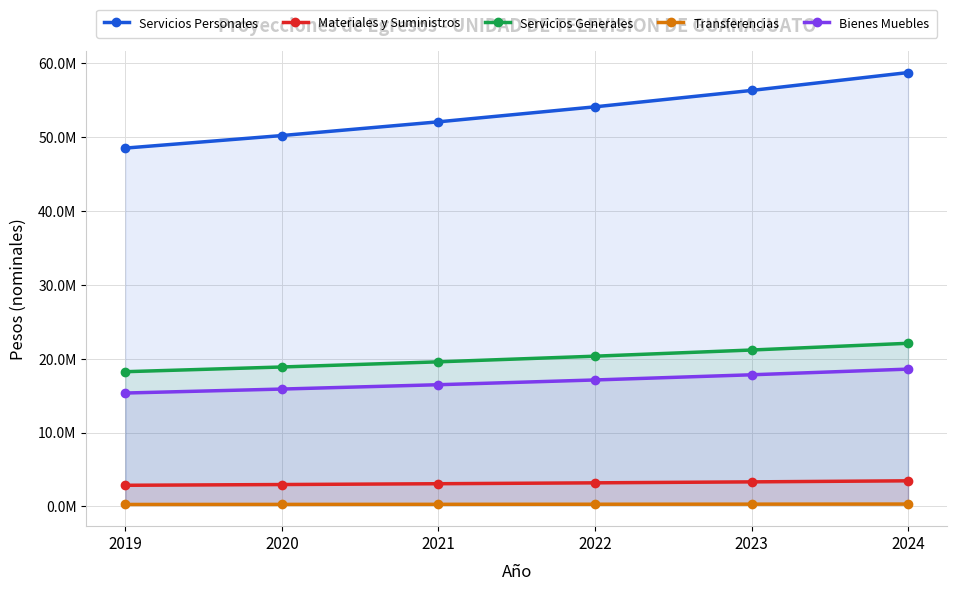

True or false: Servicios Personales has more than 0 interior local peaks.

False